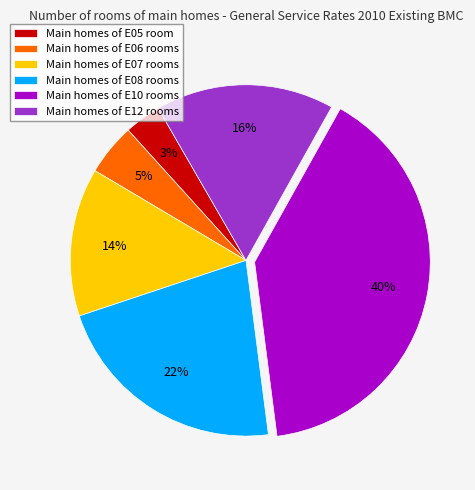

Is there a majority slice in this chart?

No